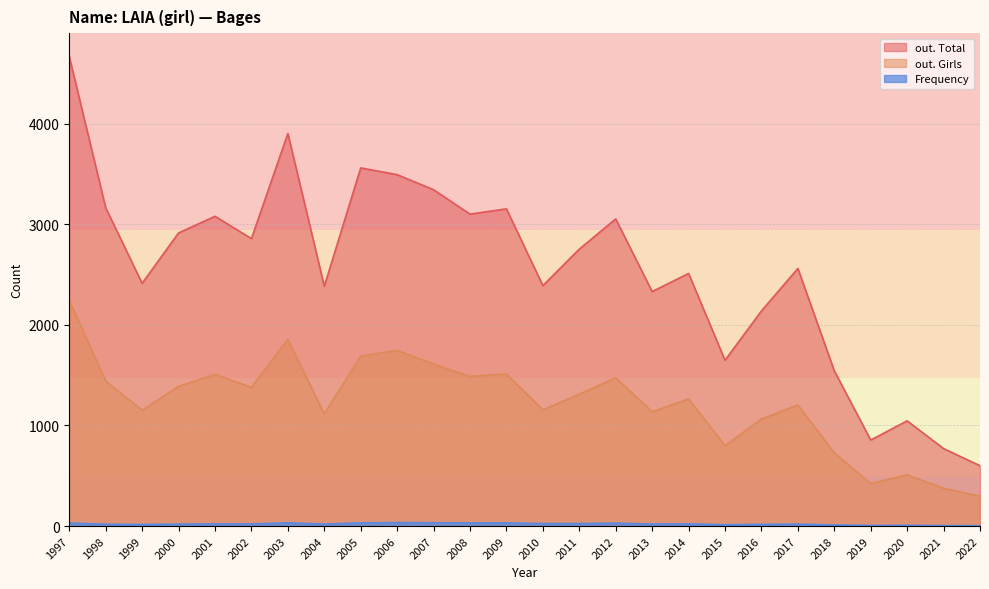

What is the average value of the out. Total series?

2547